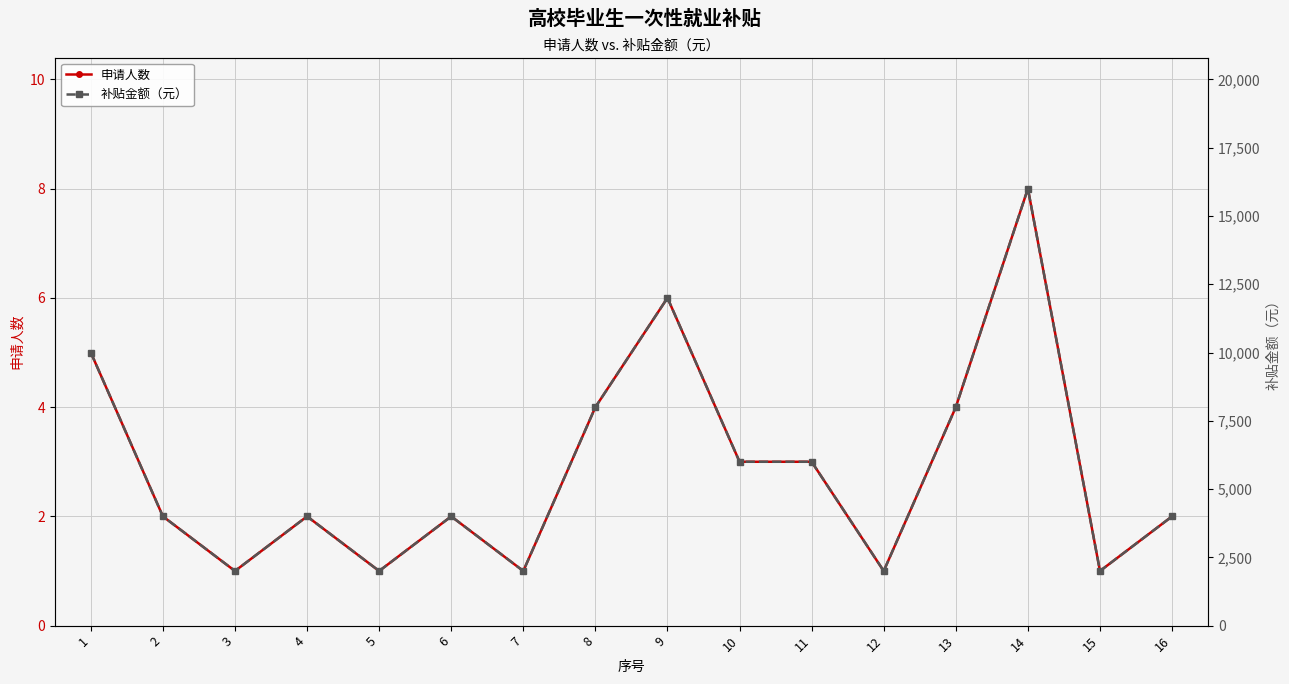

What is the sum of all 补贴金额（元） values?

92000